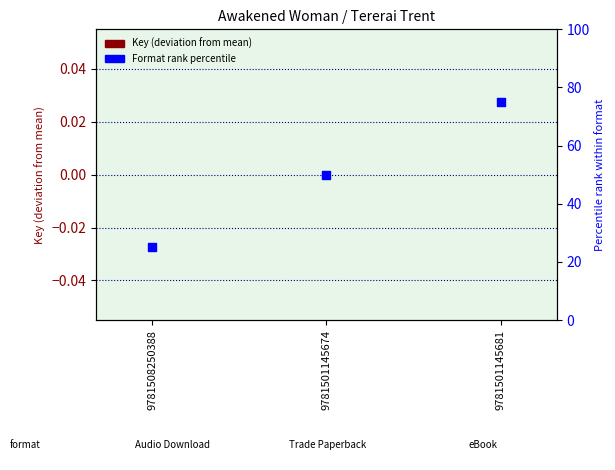

Which series has the widest spread of Y values?

Format rank percentile